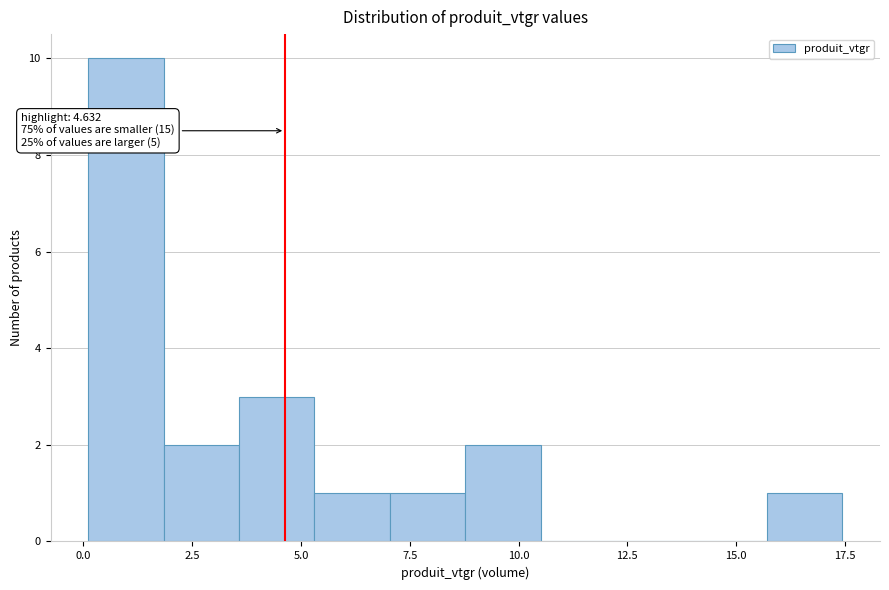

Around what value on the x-axis is the tallest bar? Give the approximate position of its centre, as read against the axis.

1.0